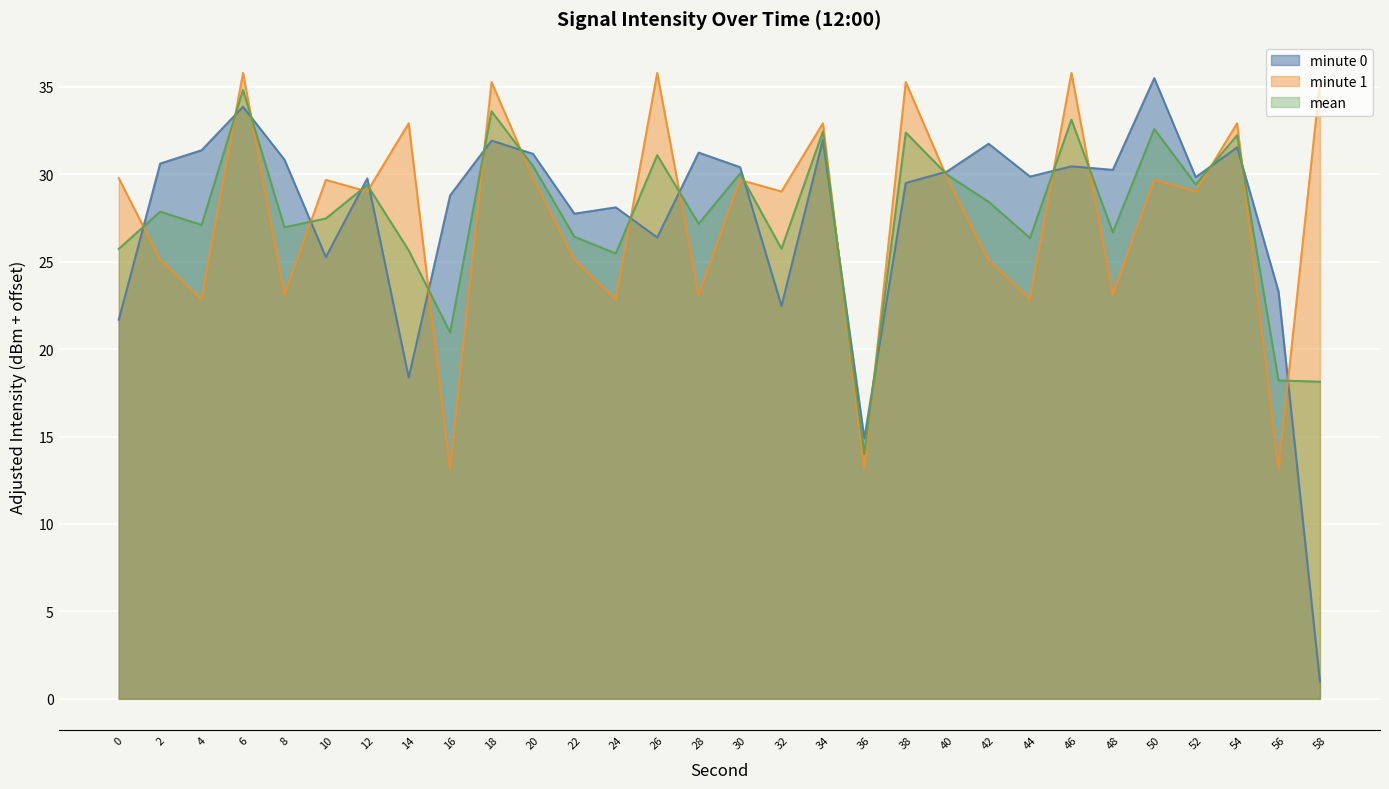

What is the difference between the highest and lowest values at 18?

3.3